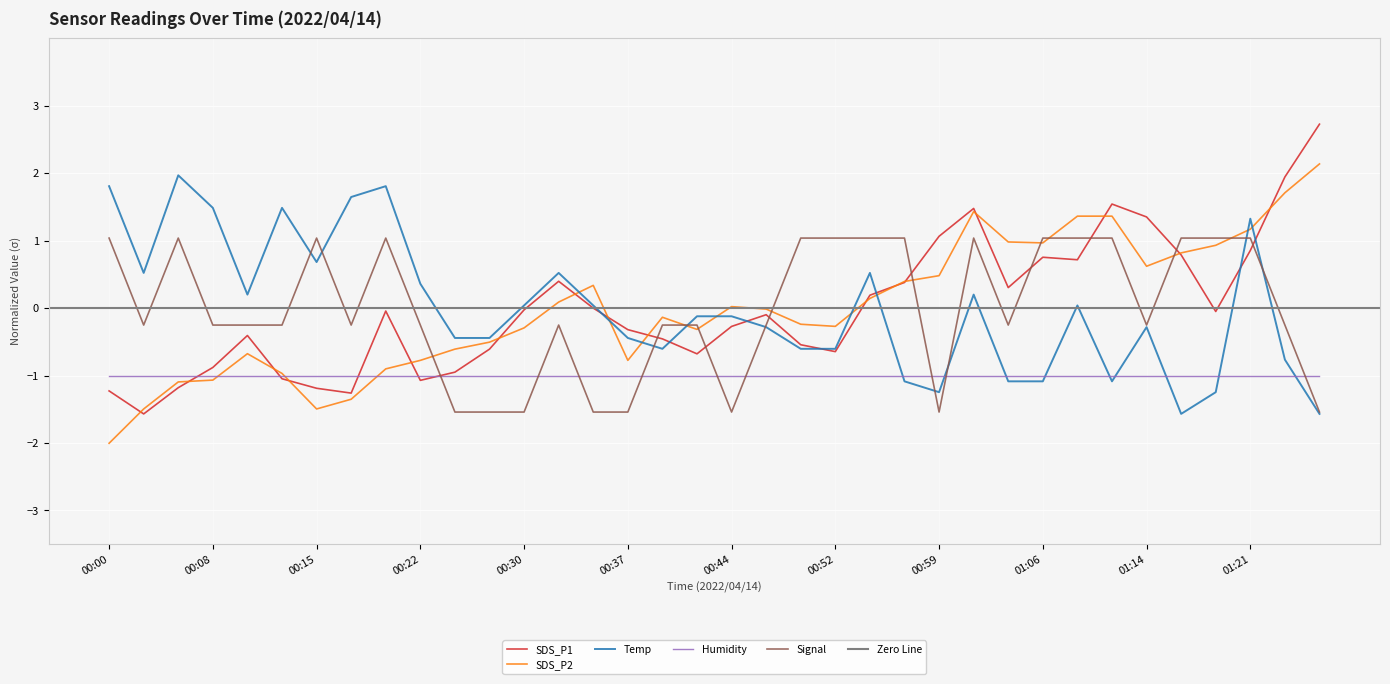

How many data points does each series have?

36